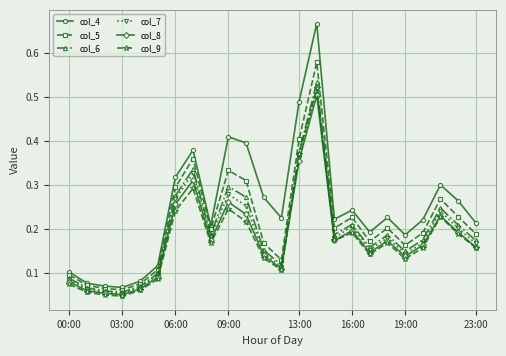

True or false: col_5 and col_9 intersect in this chart.

False